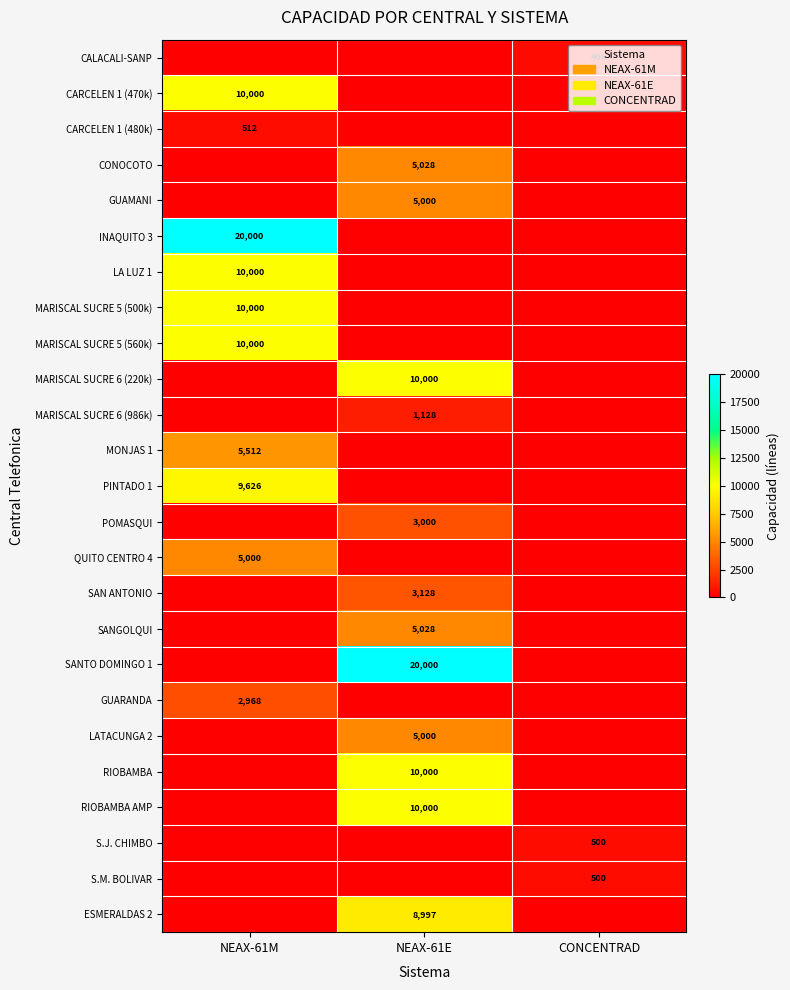

At how many categories does at least one series exceed 14472?

2